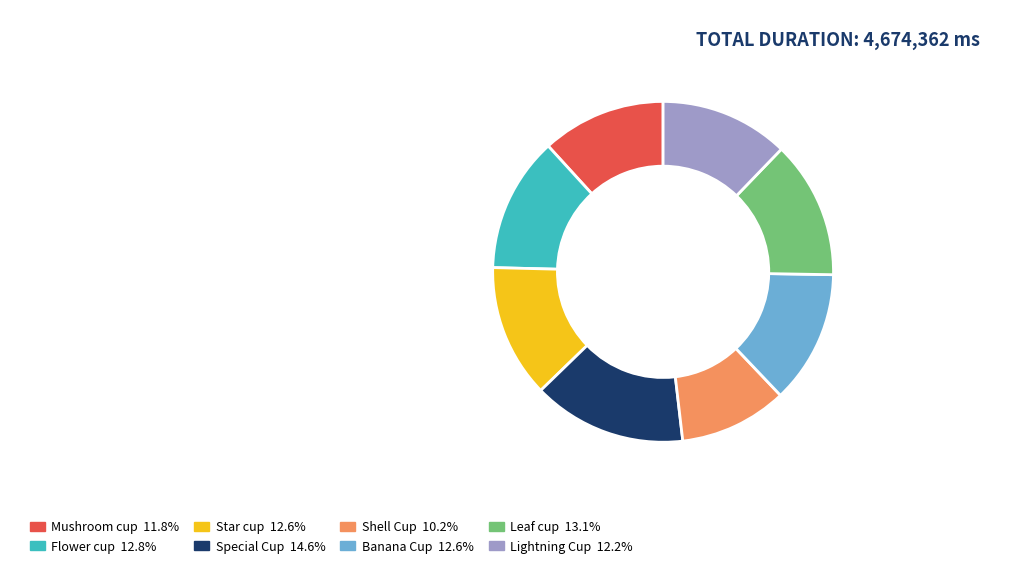

Is Mushroom cup the majority of the pie?

No